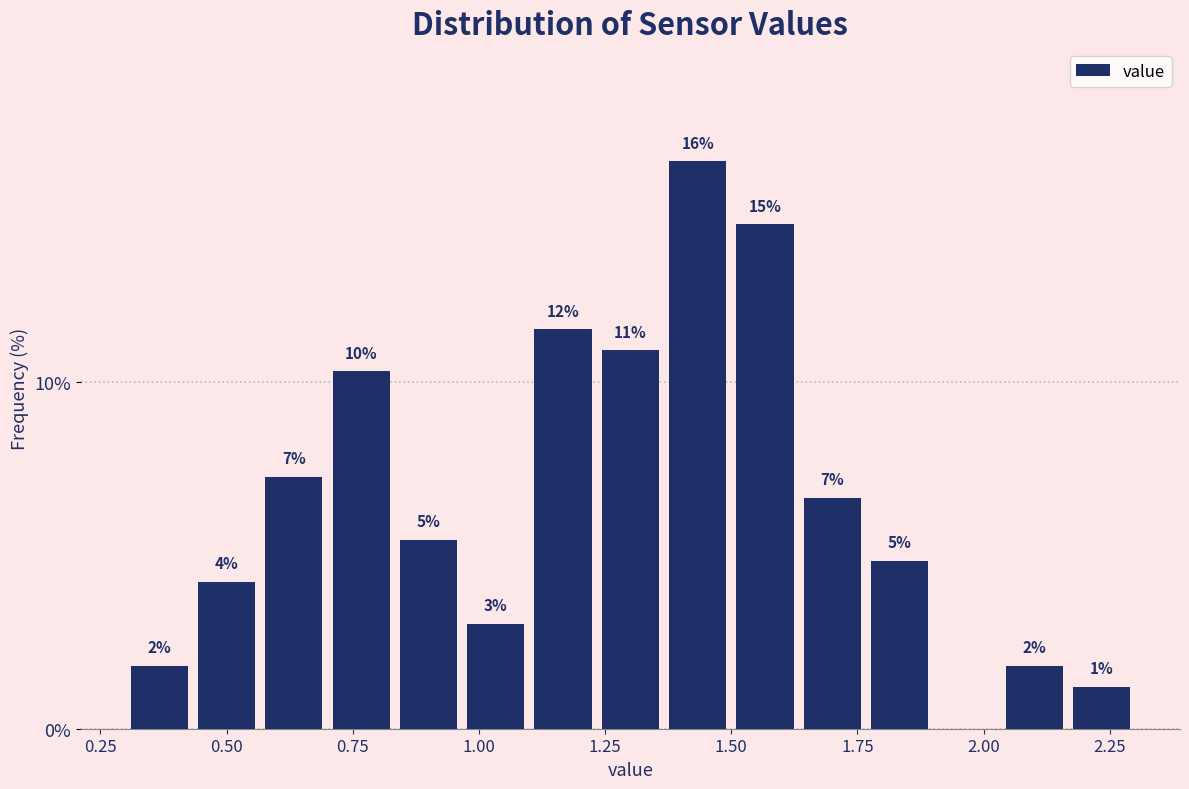

Read against the x-axis, roughly where is the centre of the tallest bar?

1.45